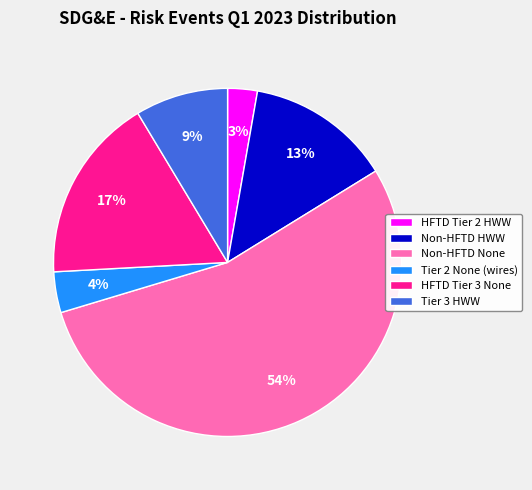

Do HFTD Tier 3 None and HFTD Tier 2 HWW together represent more than half of the pie?

No